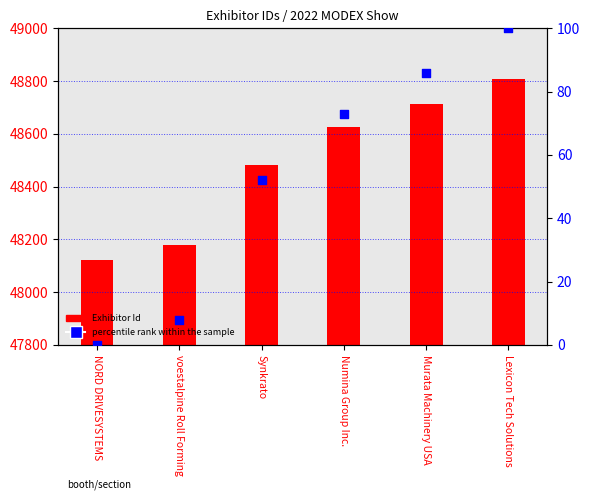

What are all the series names shown in the legend?

Exhibitor Id, percentile rank within the sample